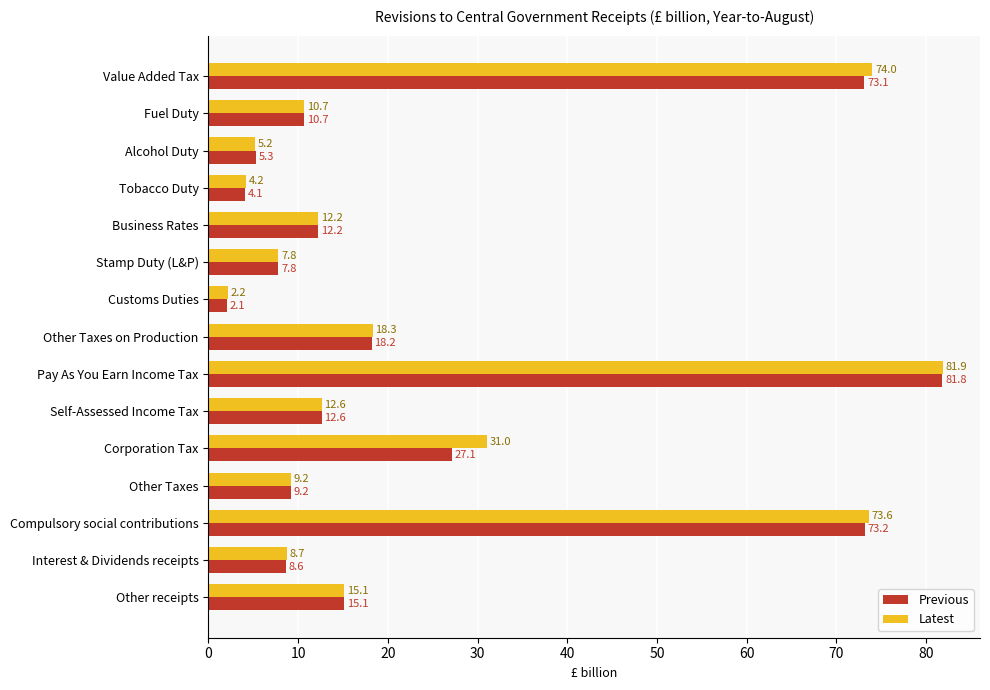

What is the maximum value for Previous?

81.8